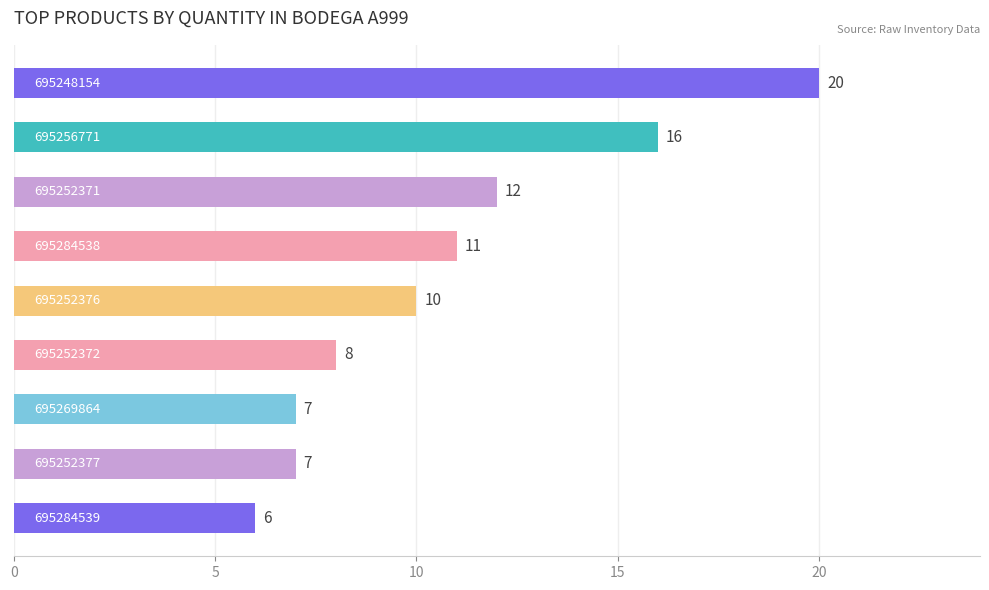

What is the difference between the second highest and second lowest values?

9